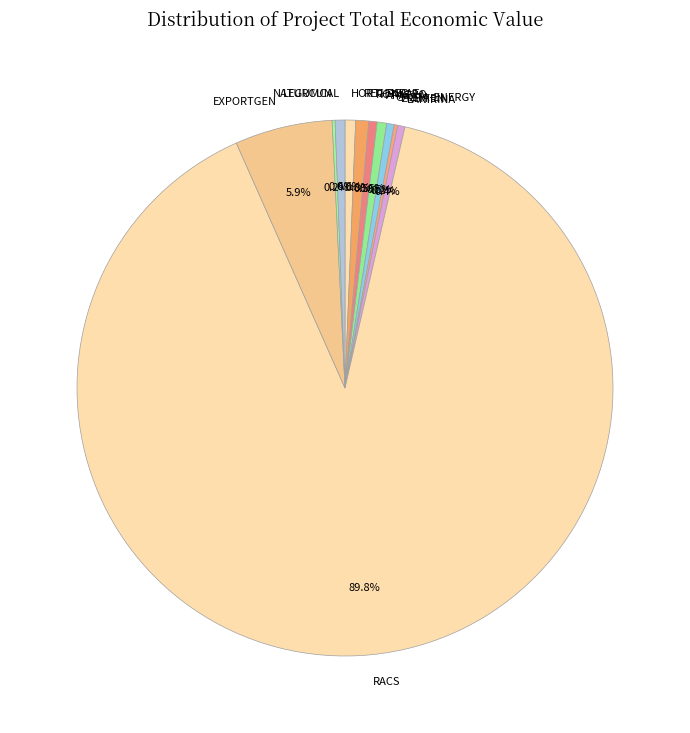

What is the ratio of the value at ROTAGRO to the value at REGENPAT?

0.6